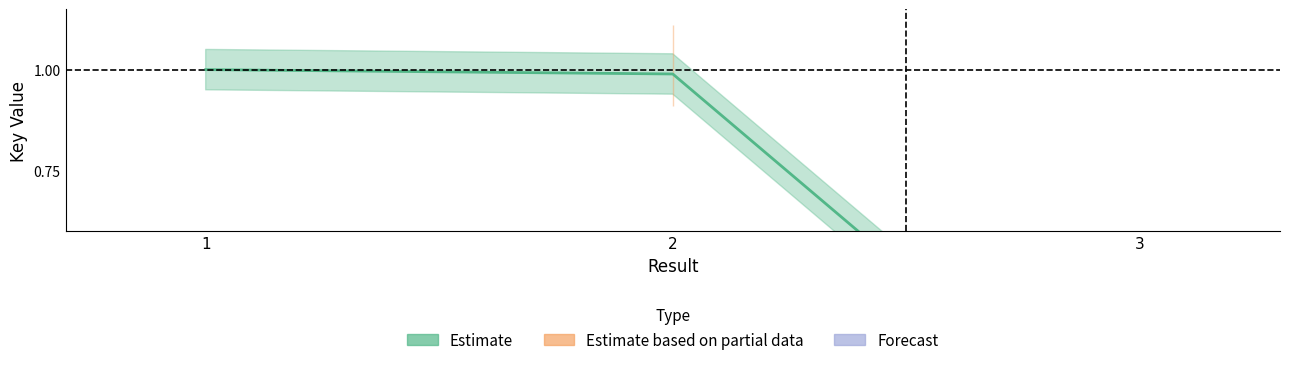

What is the sum of all values?

2.0